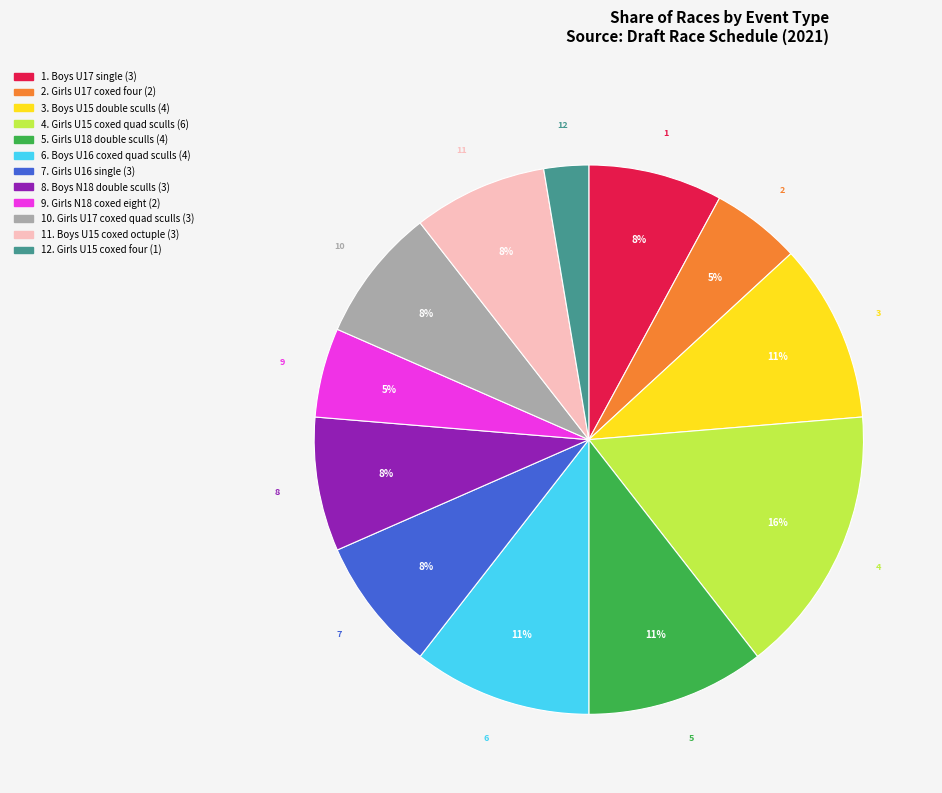

To the nearest percent, what is the average slice percentage?

8%